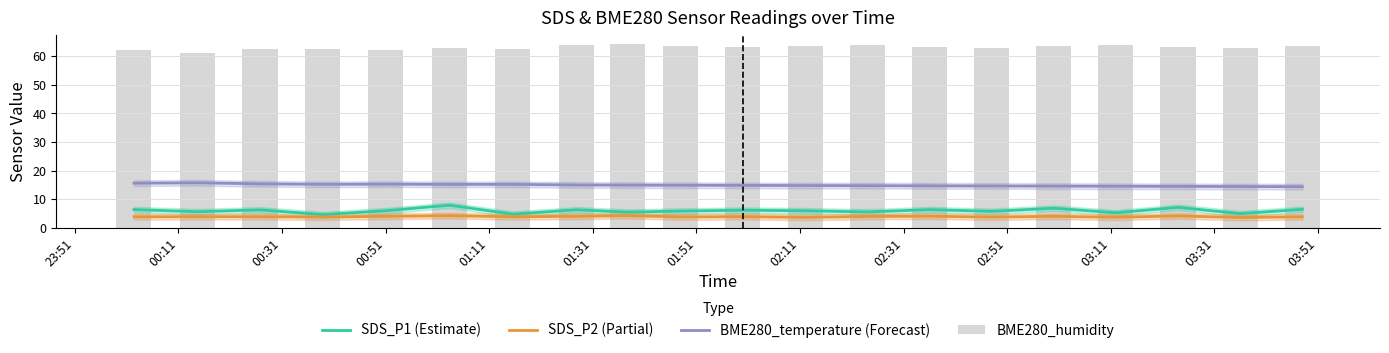

The BME280_temperature (Forecast) series shows 14.8 at 02:51. True or false?

True